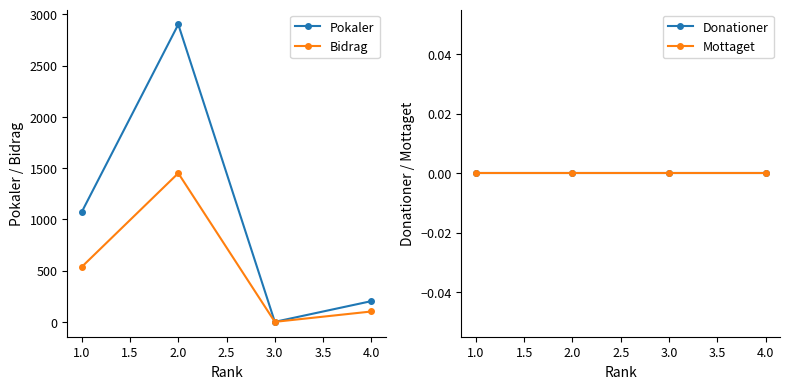

What is the sum of the Pokaler values at 1.0 and 2.0?

3973